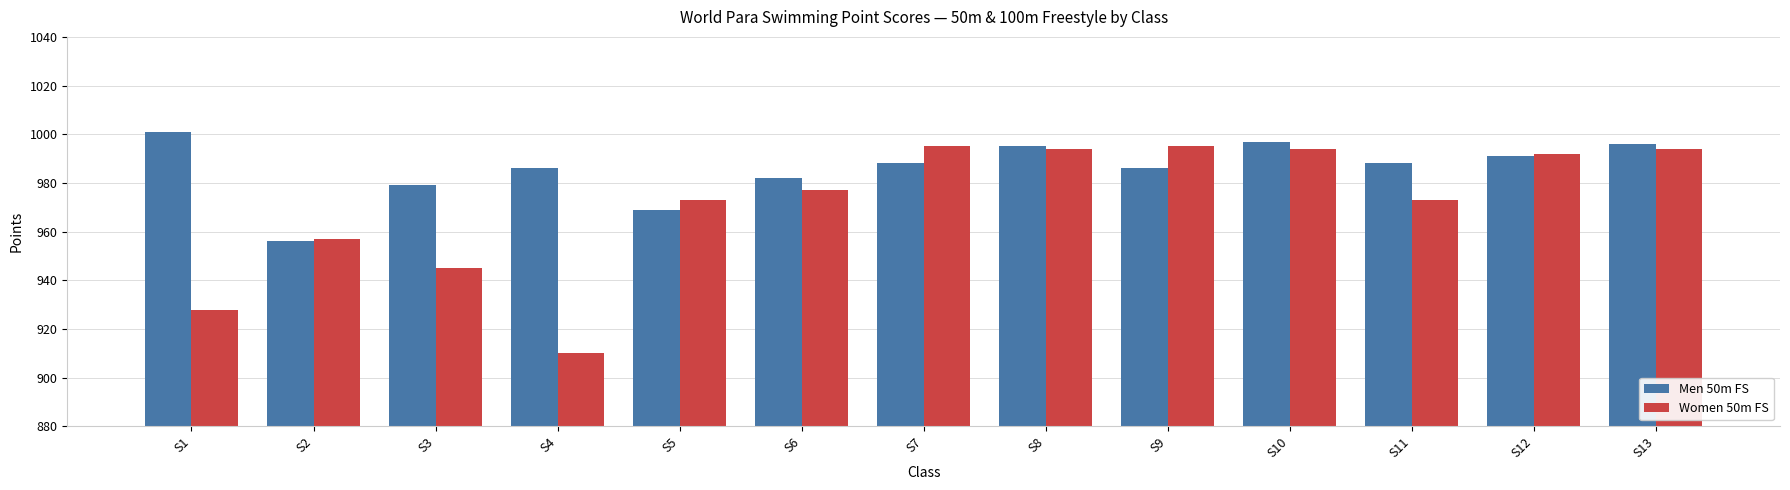

At which label is Women 50m FS closest to 952?

S2